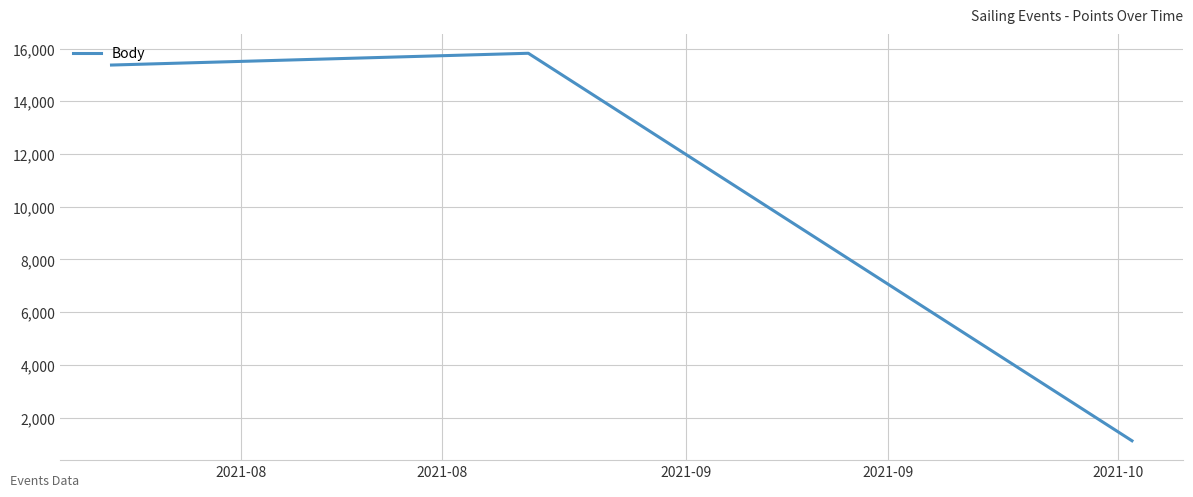

What is the minimum value shown in the chart?

1123